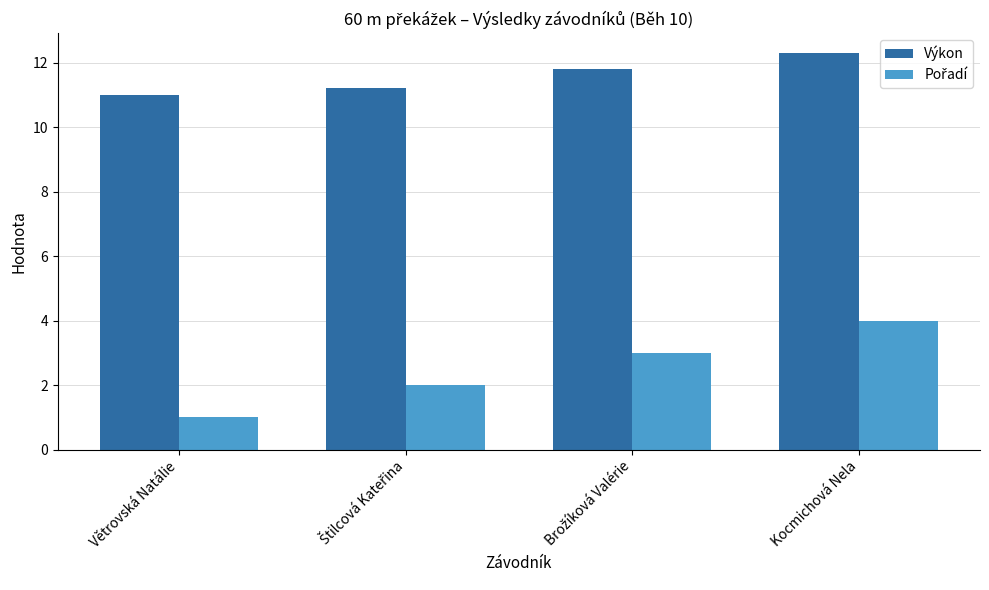

What is the approximate value of Výkon at Kocmichová Nela?

12.3